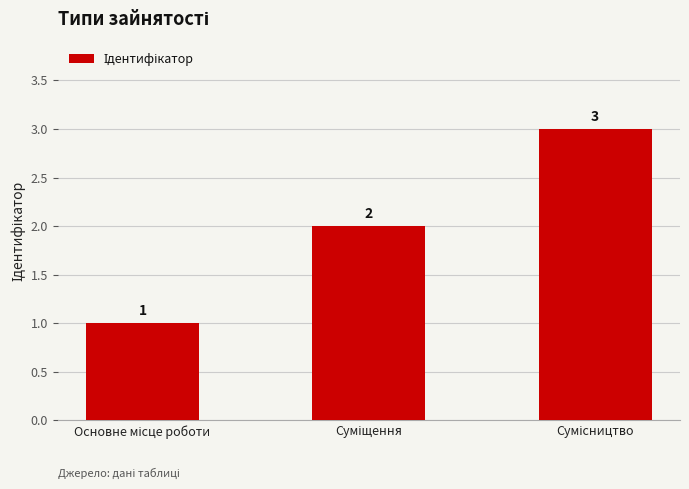

What is the maximum value shown in the chart?

3